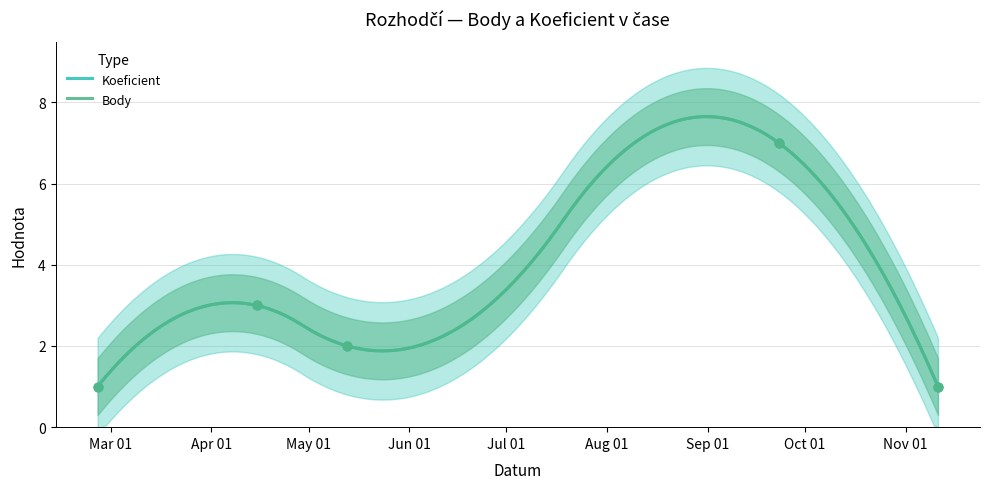

Which series has the largest total across all categories?

Koeficient